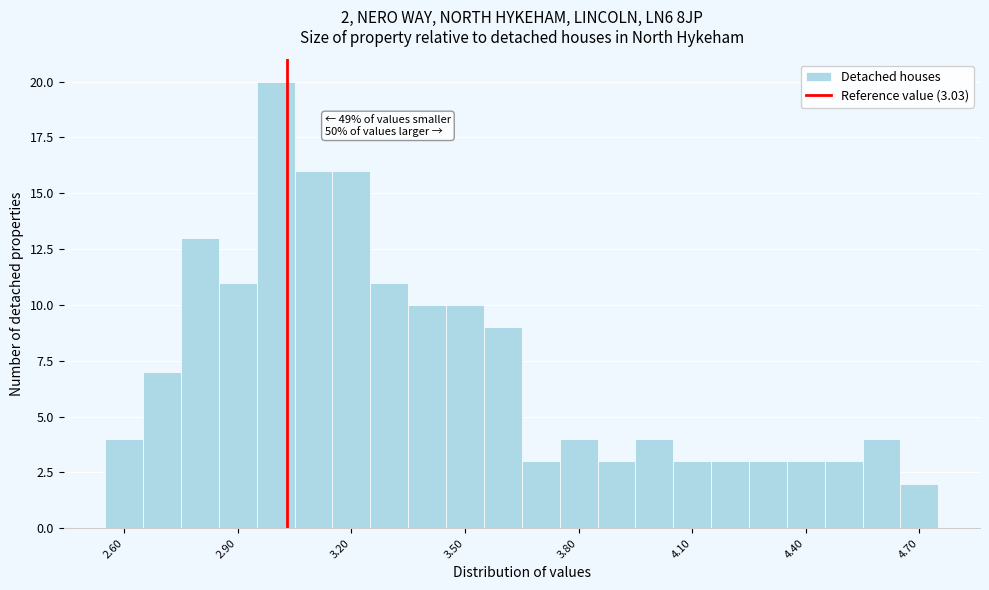

Around what value on the x-axis is the tallest bar? Give the approximate position of its centre, as read against the axis.

3.00